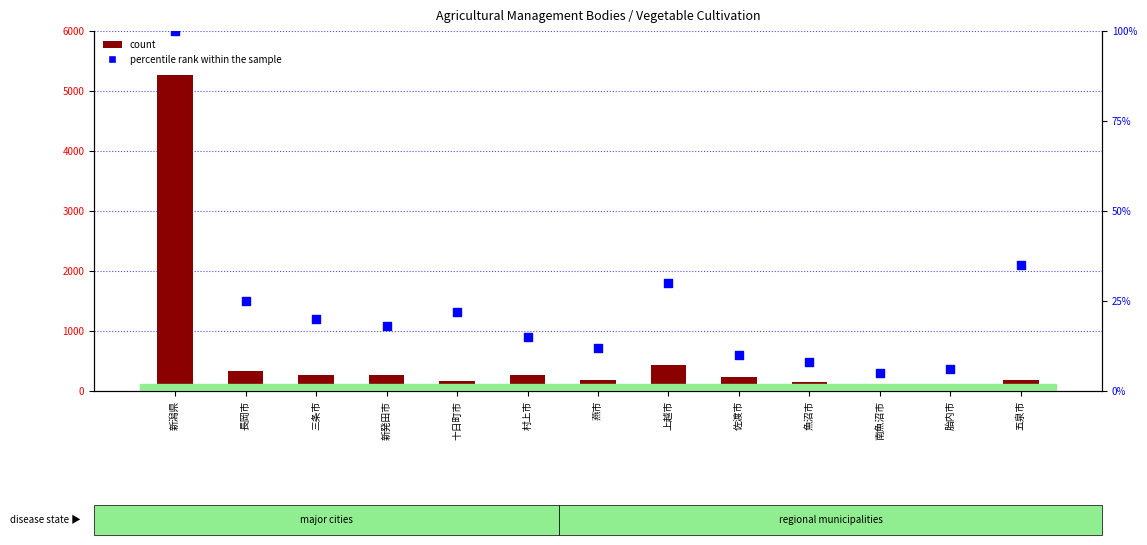

What is the total value across all series at 三条市?

284